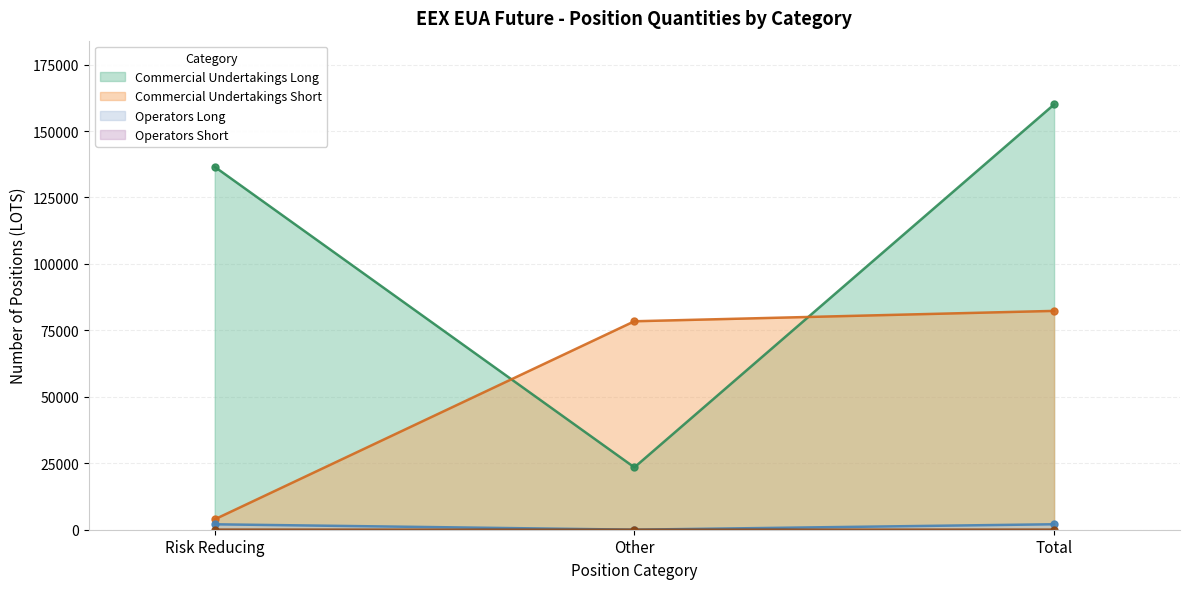

How many lines are shown in the chart?

4